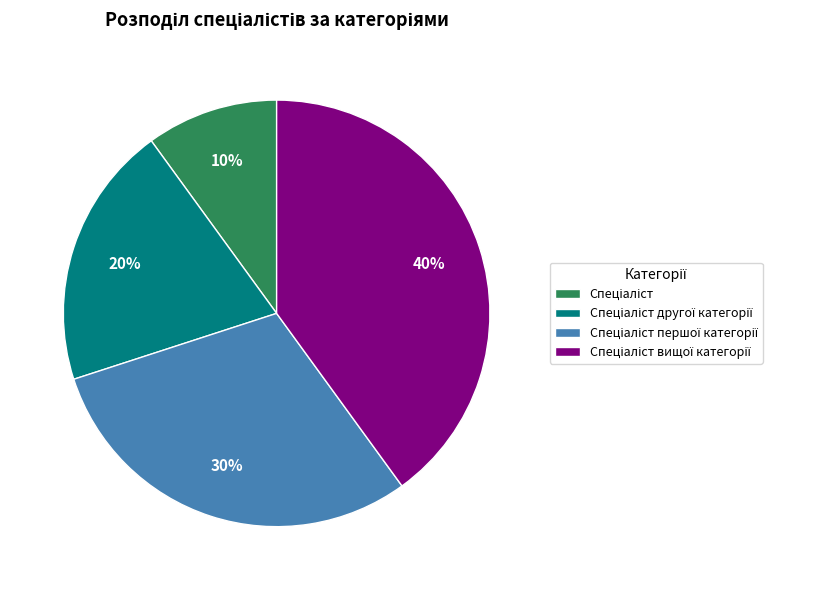

Is there a majority slice in this chart?

No